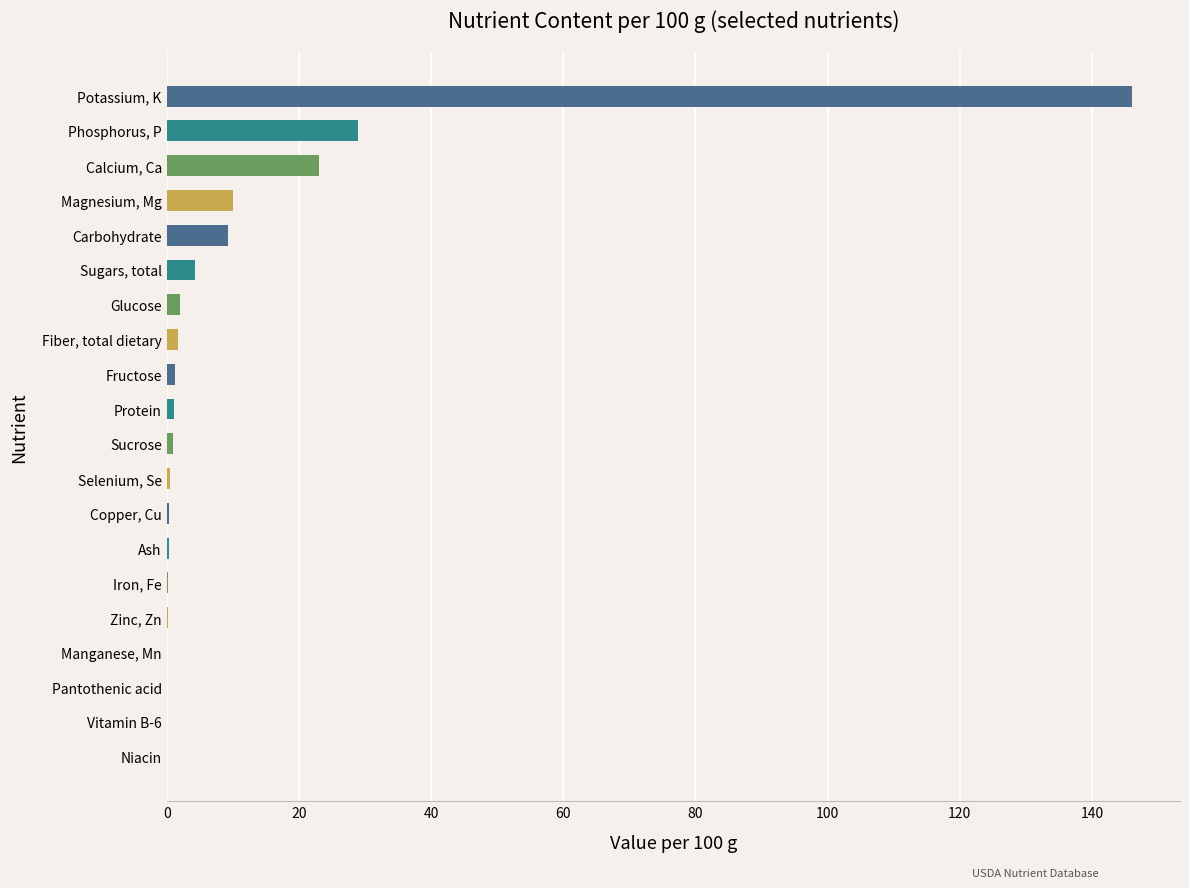

Between Magnesium, Mg and Potassium, K, which is larger?

Potassium, K